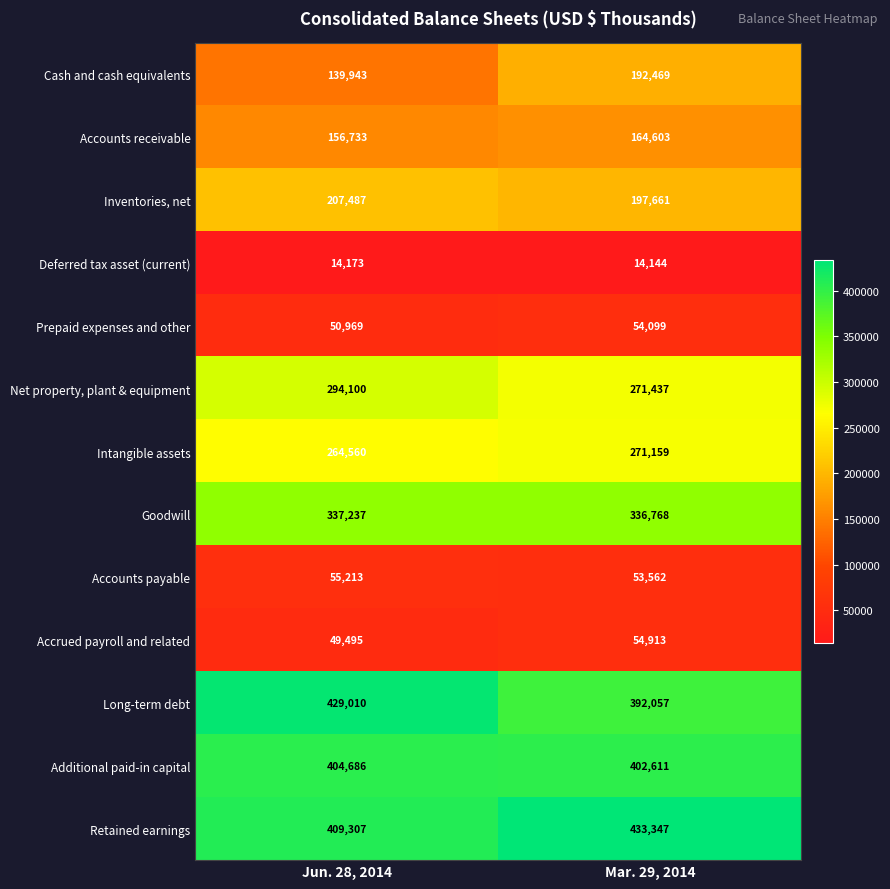

True or false: Retained earnings has a value of 433347 at Mar. 29, 2014.

True